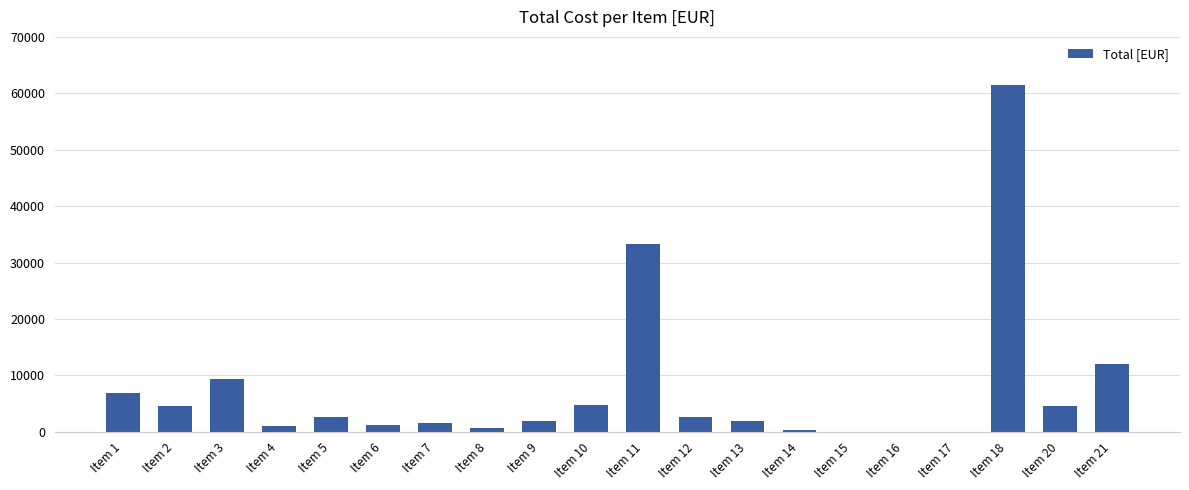

What is the sum of the values at Item 5 and Item 20?

7330